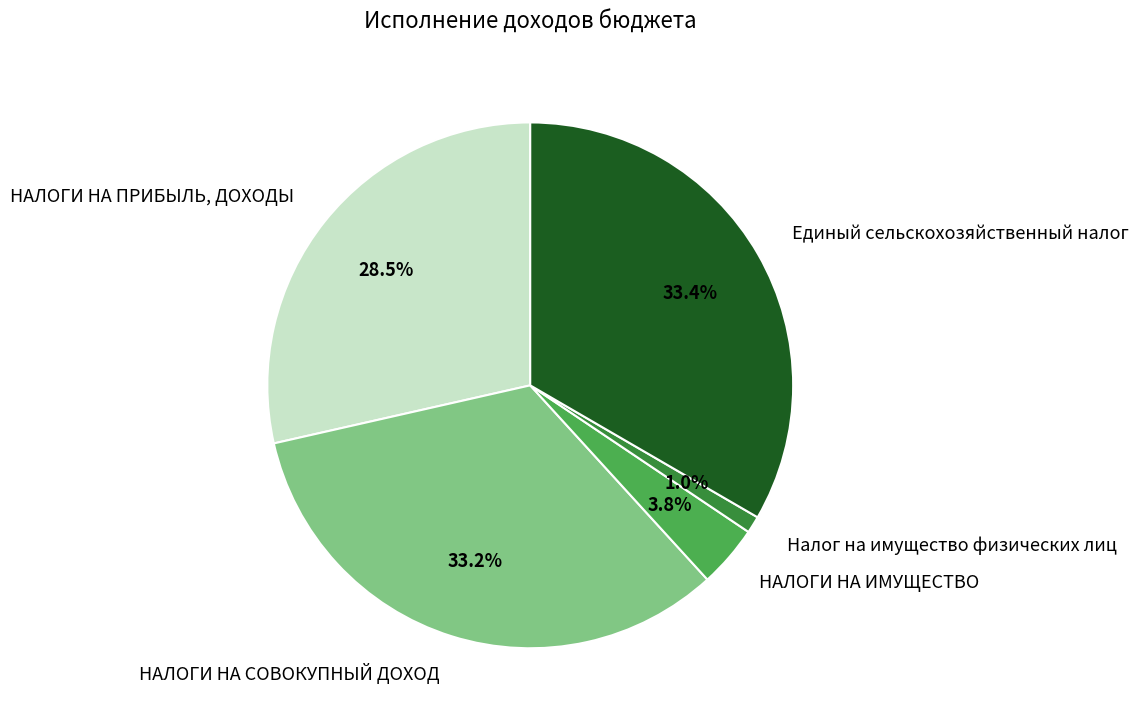

To the nearest percent, what percentage of the pie is НАЛОГИ НА СОВОКУПНЫЙ ДОХОД?

33%